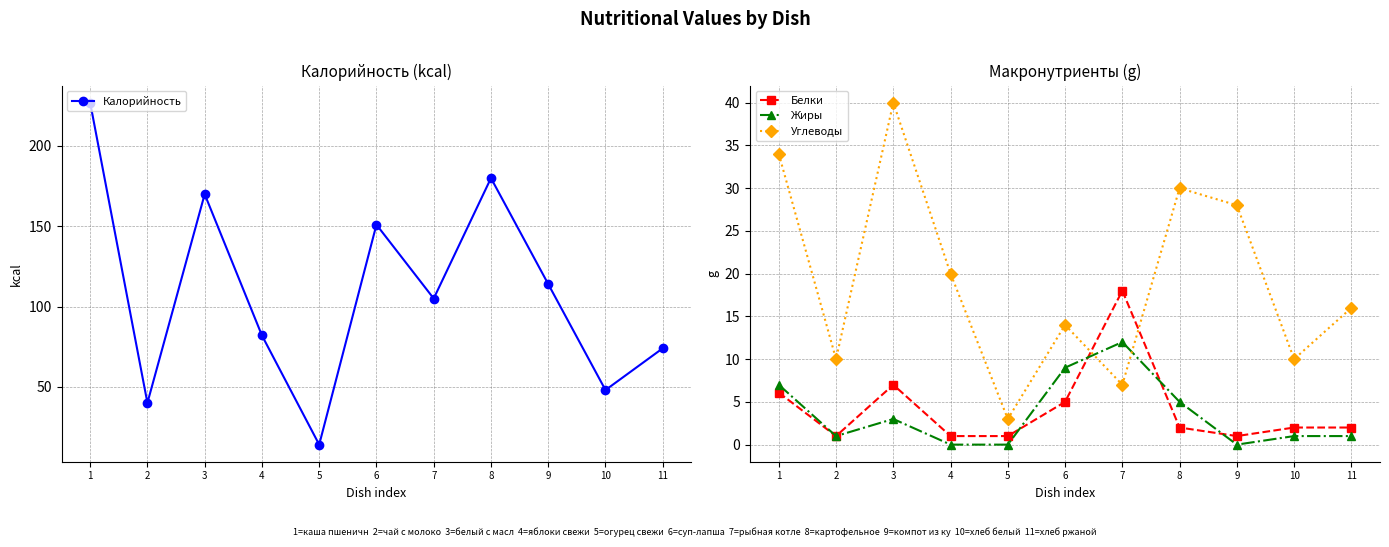

Rank the series at 11 from lowest to highest value.

Жиры, Белки, Углеводы, Калорийность